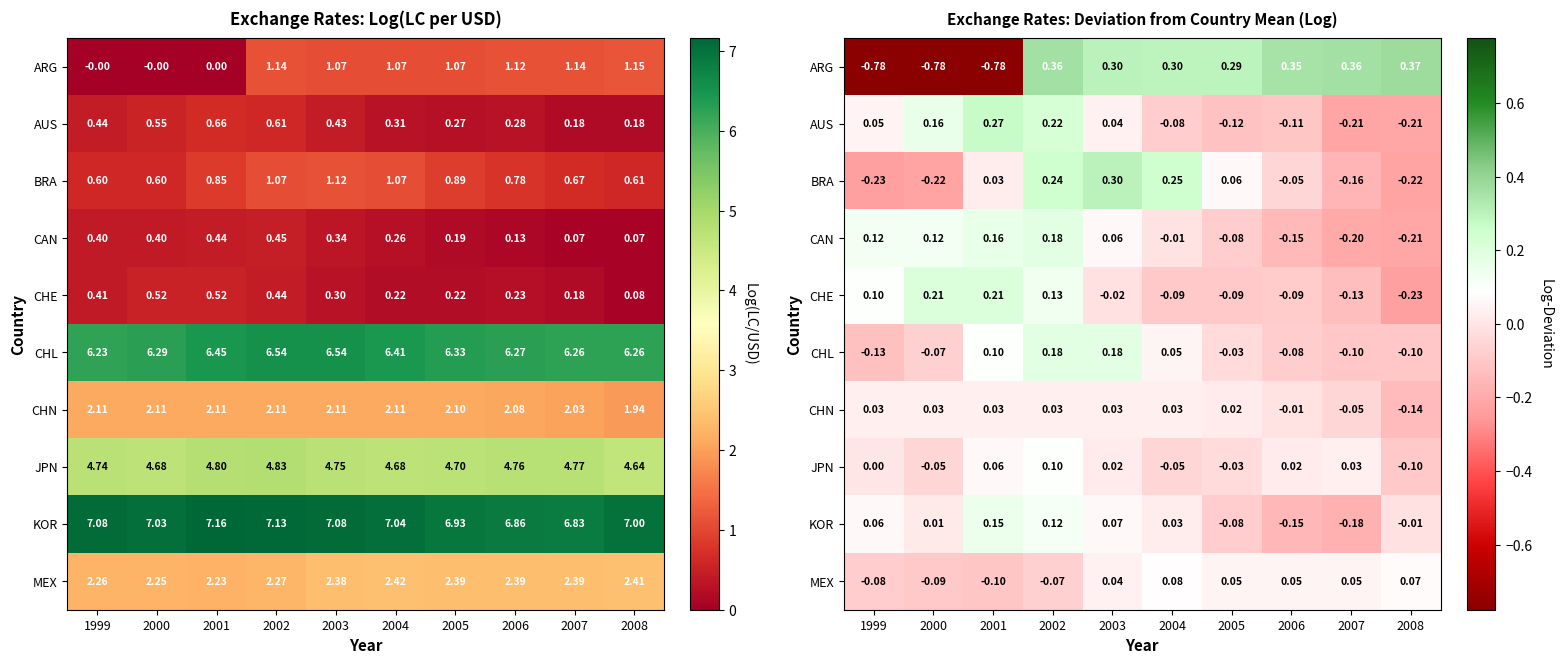

Read the CHE value at 2002.

0.1